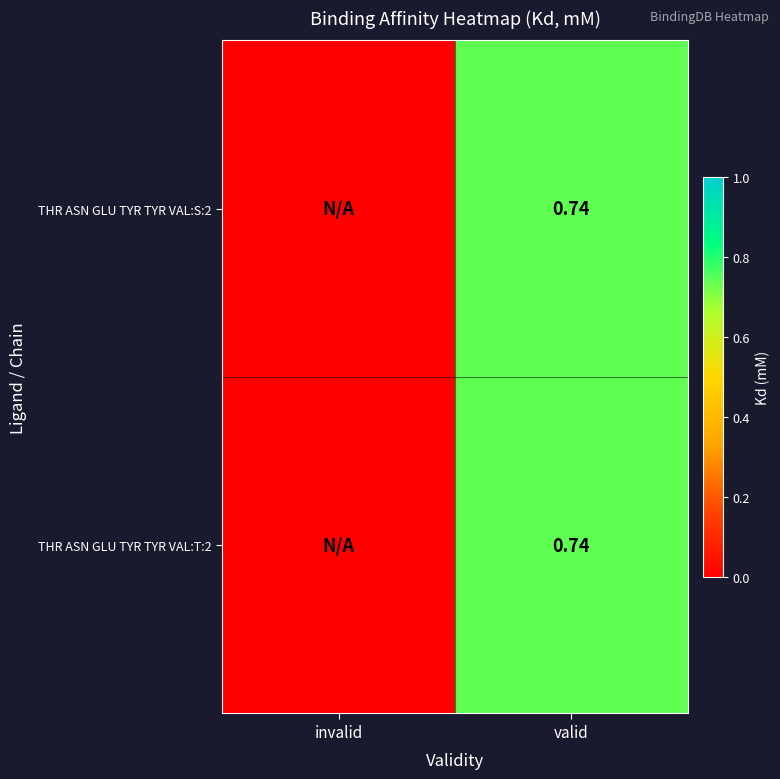

What is the total value across all series at valid?

1.5